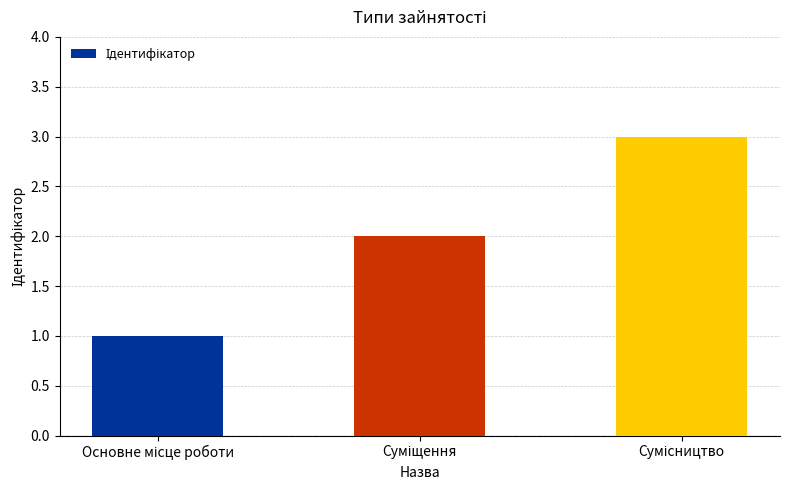

What is the sum of all values?

6